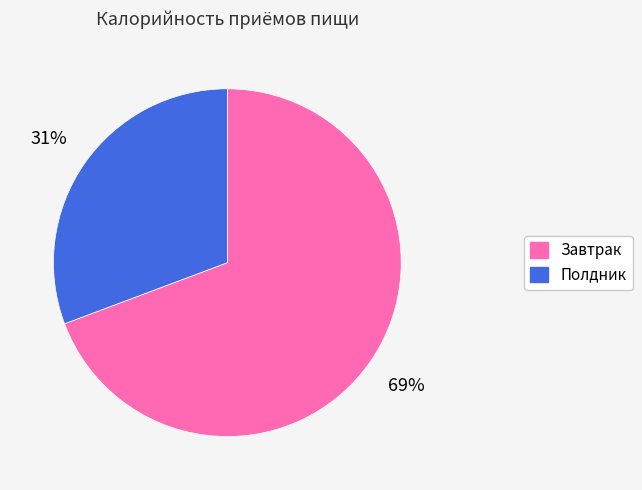

Combined, do Завтрак and Полдник account for over 50%?

Yes